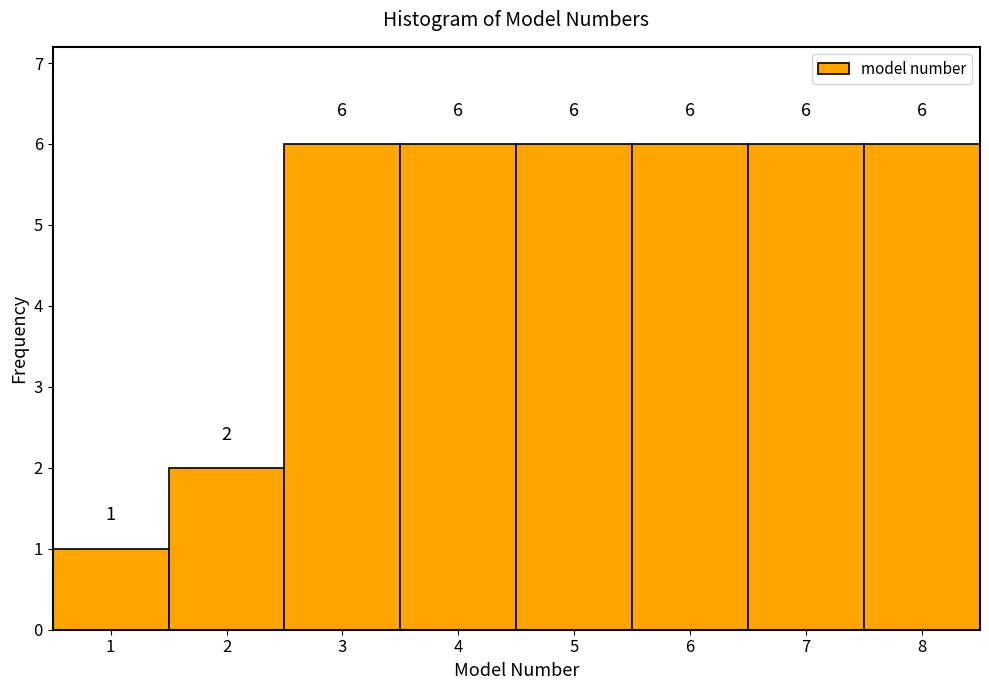

How tall is the bar that spans 5.5 to 6.5 on the x-axis?

6